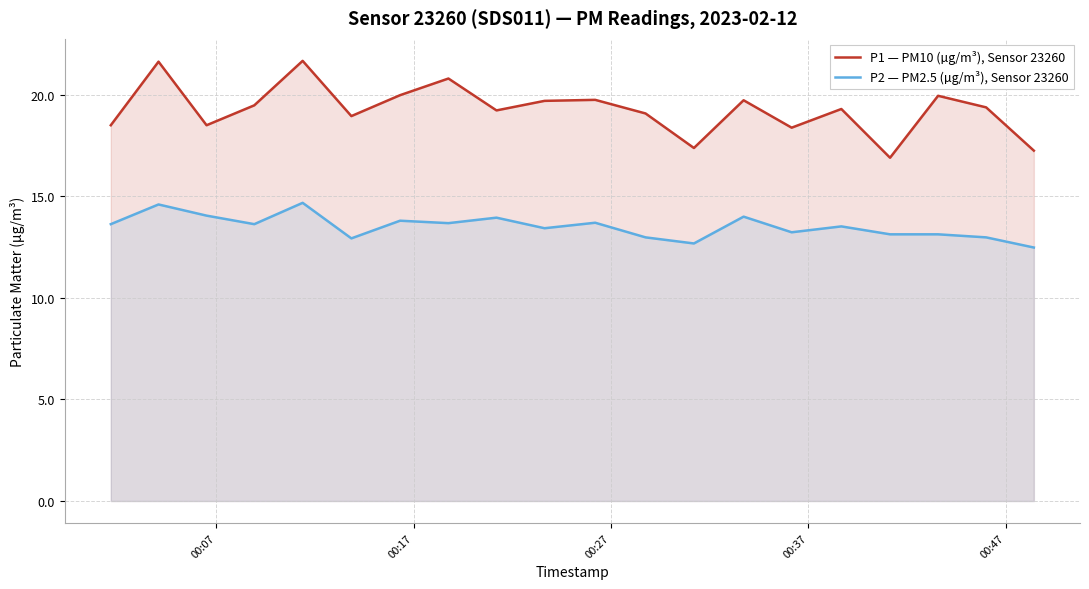

True or false: P1 — PM10 (µg/m³), Sensor 23260 has more than 0 points higher than both neighbors.

True